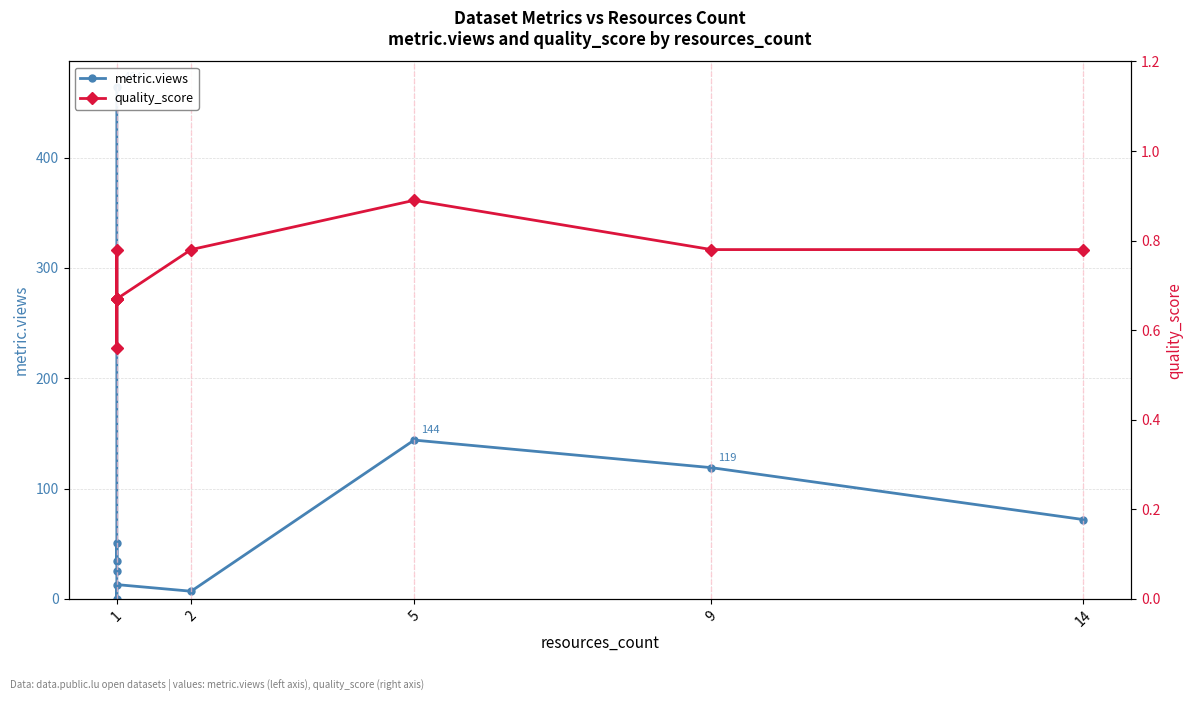

How many intersections are there between quality_score and metric.views?

2